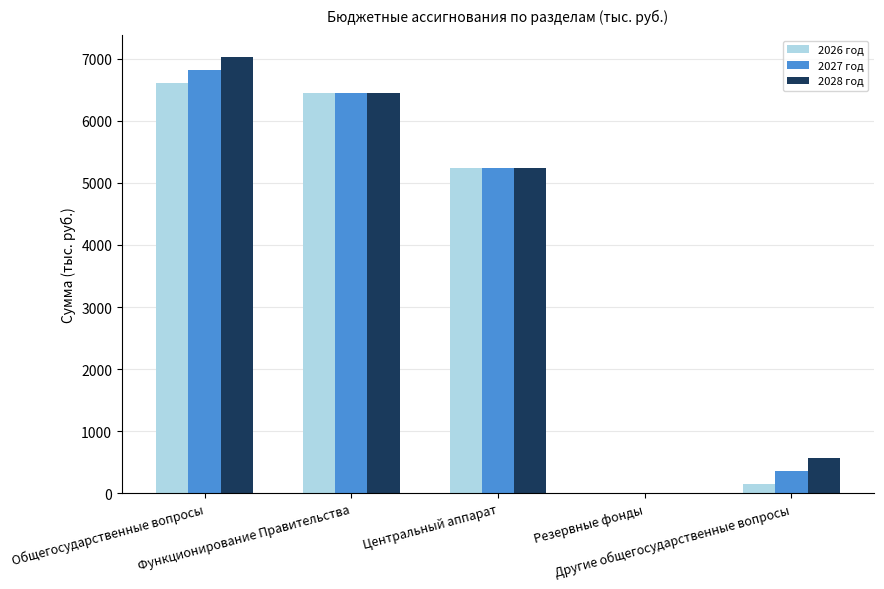

What are all the series names shown in the legend?

2026 год, 2027 год, 2028 год